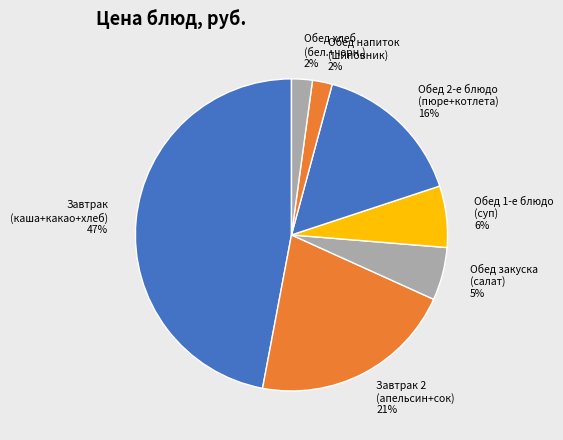

How many segments does this pie chart have?

7